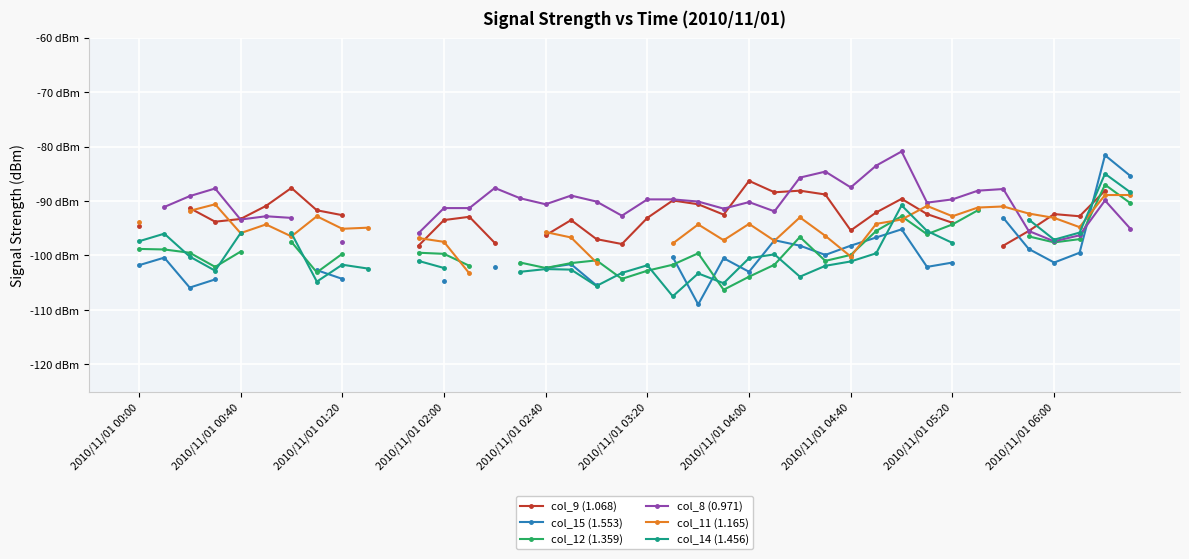

What is the maximum value for col_14 (1.456)?

-85.0